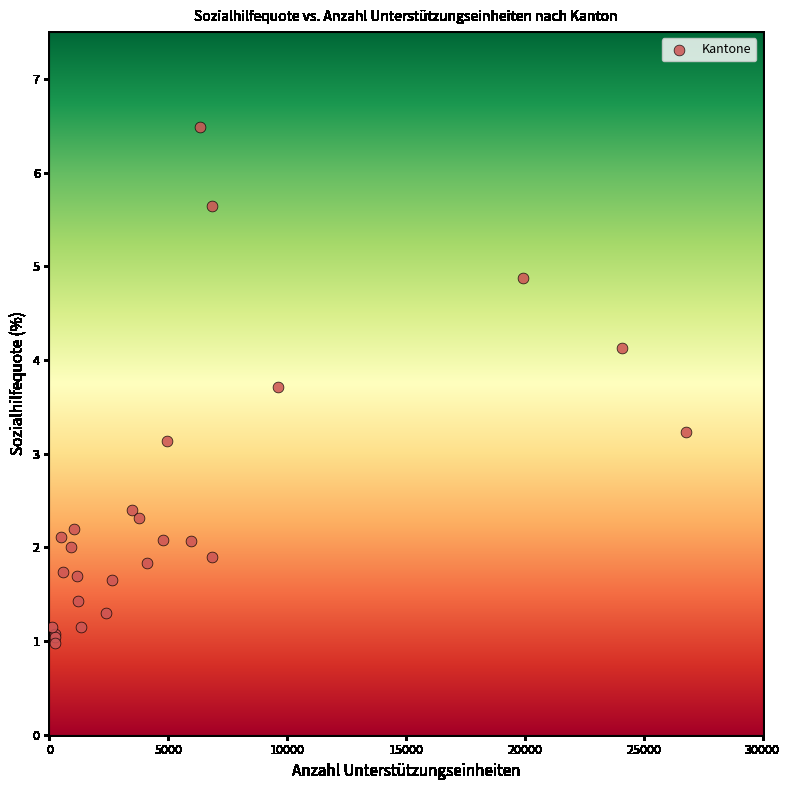

What Y value in the scatter plot is closest to 3?

3.1